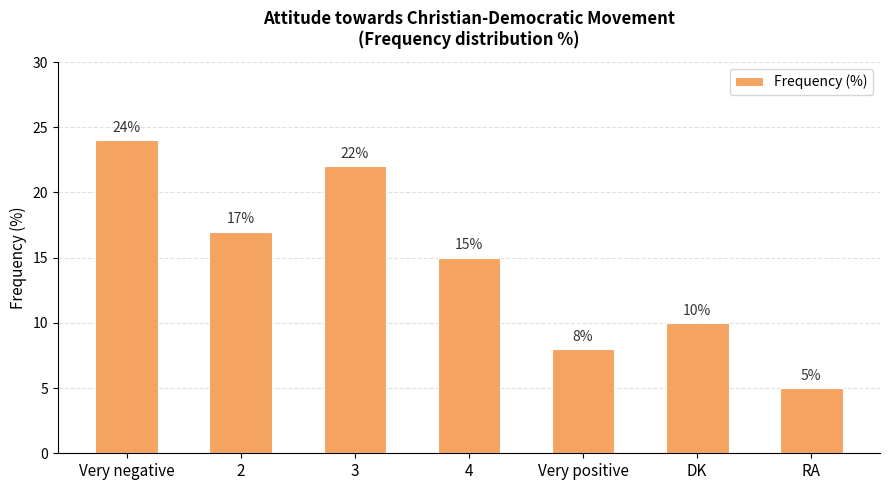

At which label does the data first exceed 15?

Very negative